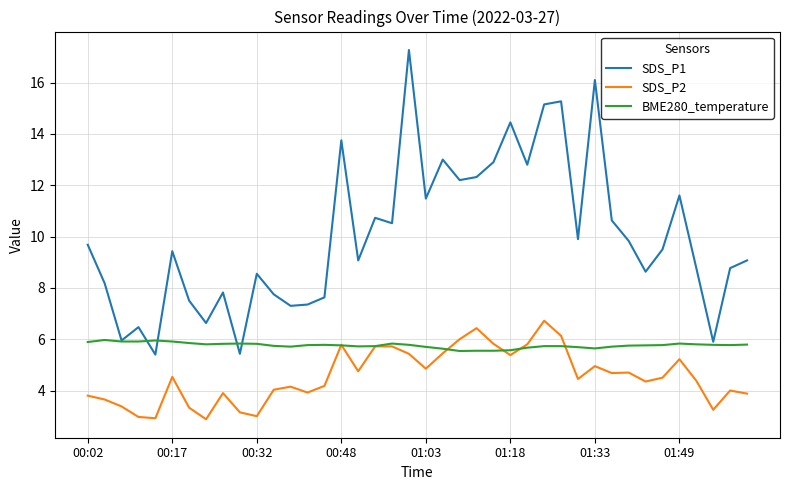

Which series has the widest spread of values?

SDS_P1